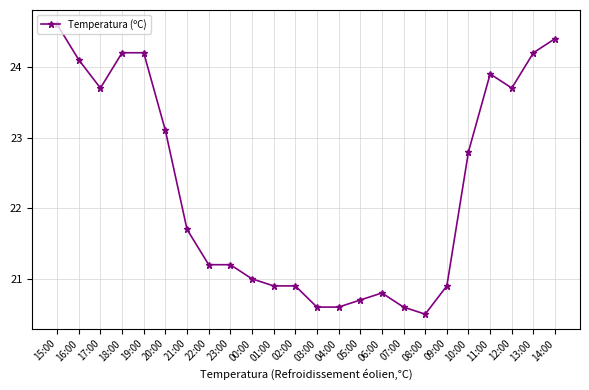

What is the value of the 10th point from the left?

21.0